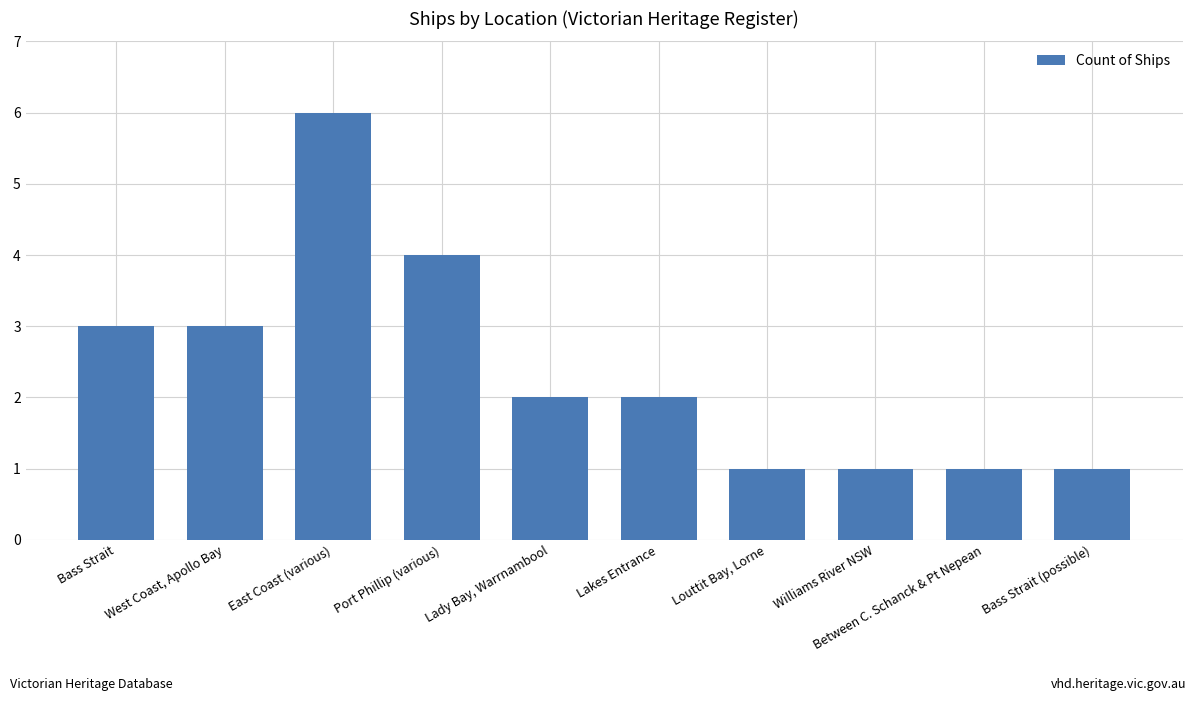

Reading left to right, list all the values displayed in this chart.

Bass Strait=3	West Coast, Apollo Bay=3	East Coast (various)=6	Port Phillip (various)=4	Lady Bay, Warrnambool=2	Lakes Entrance=2	Louttit Bay, Lorne=1	Williams River NSW=1	Between C. Schanck & Pt Nepean=1	Bass Strait (possible)=1